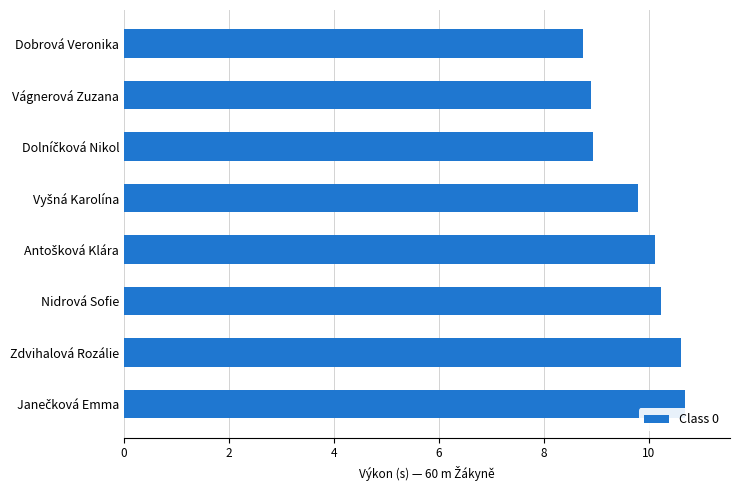

What is the minimum value shown in the chart?

8.8